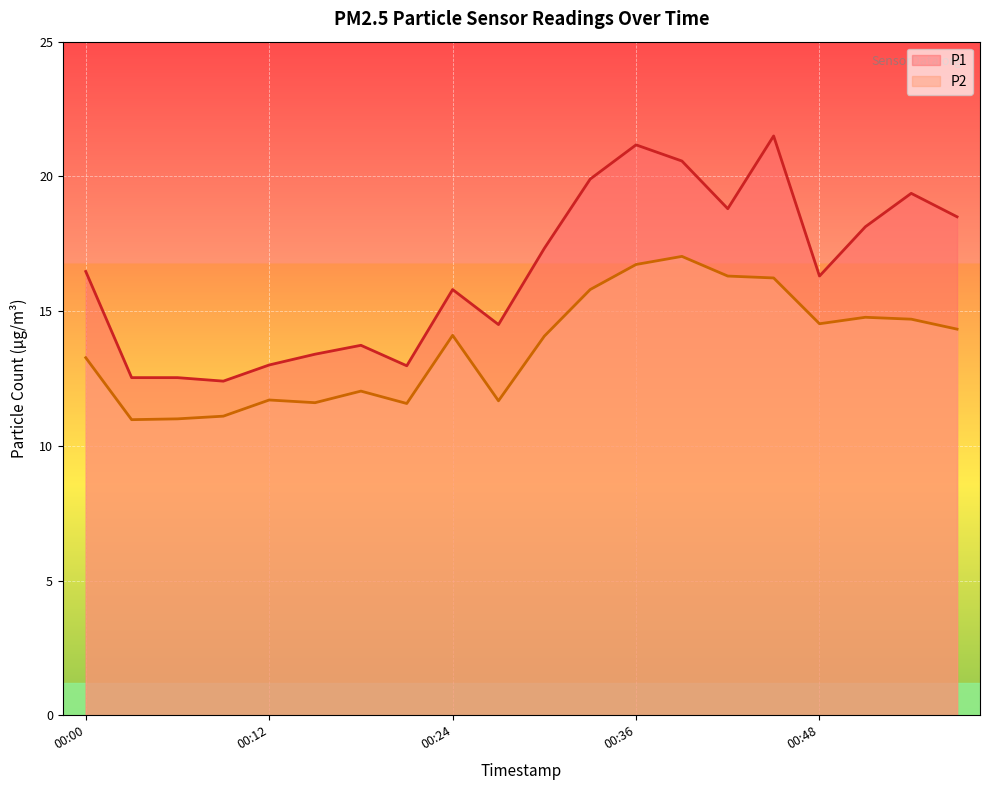

The P1 series shows 5.1 at 00:54. True or false?

False